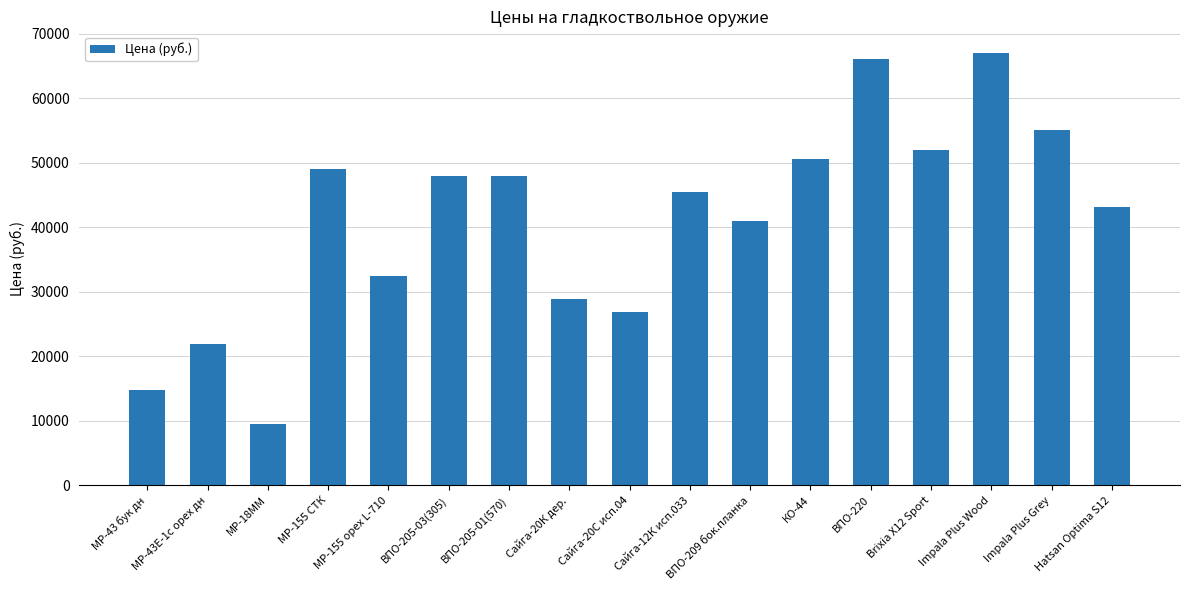

Does the chart contain stacked bars?

No